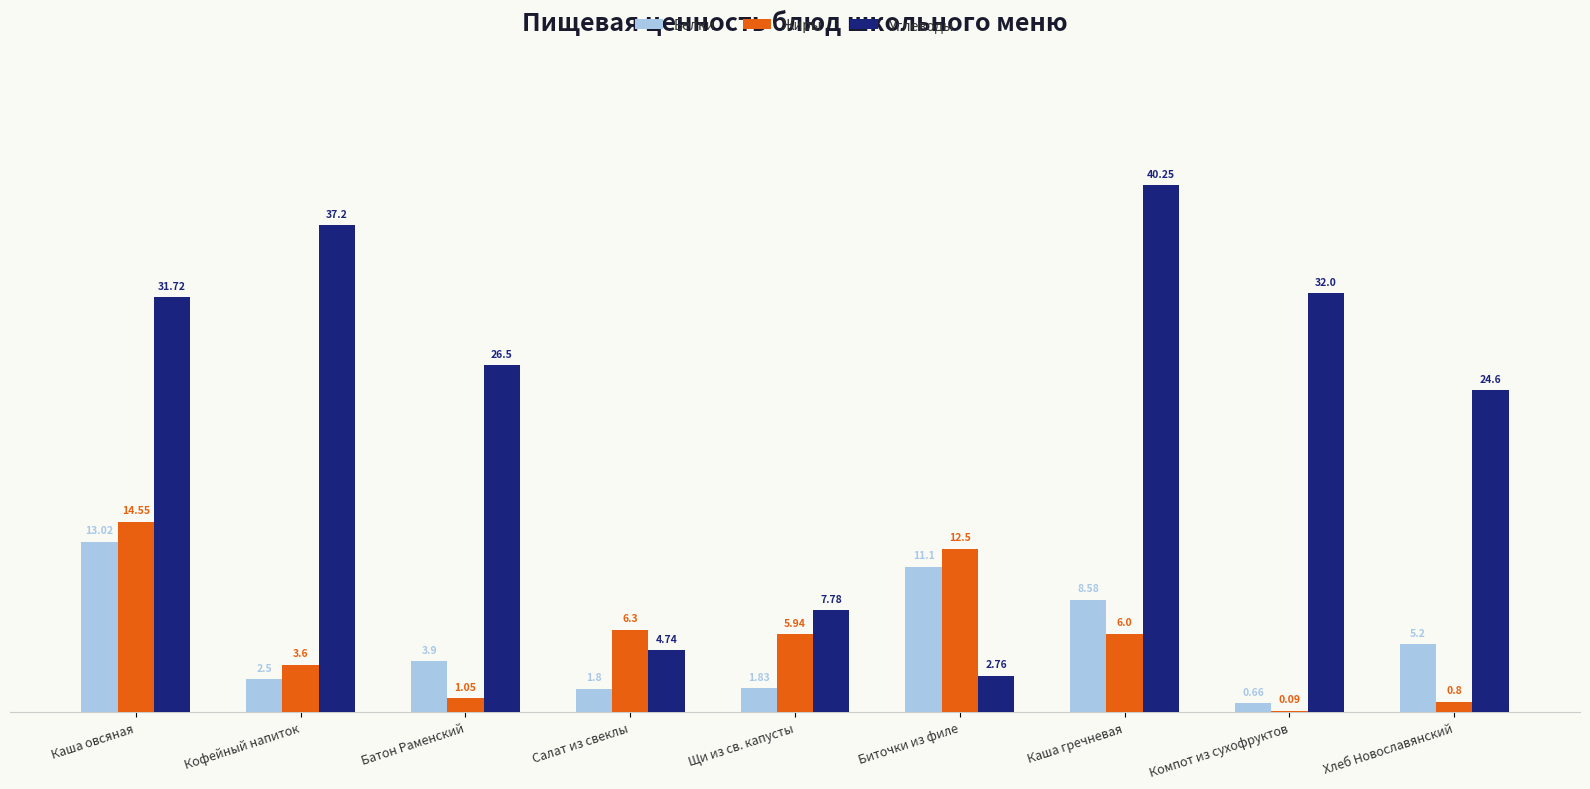

Is the value of Жиры at Салат из свеклы greater than the value of Белки at Каша гречневая?

No